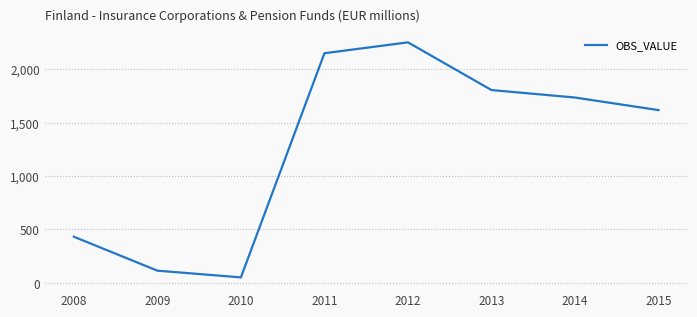

Rank the categories by value from lowest to highest.

2010, 2009, 2008, 2015, 2014, 2013, 2011, 2012